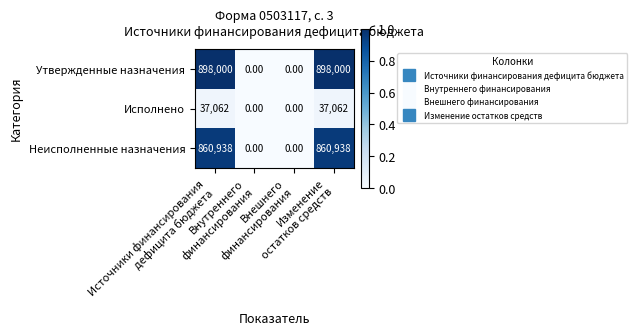

Which series has the largest total across all categories?

Утвержденные назначения